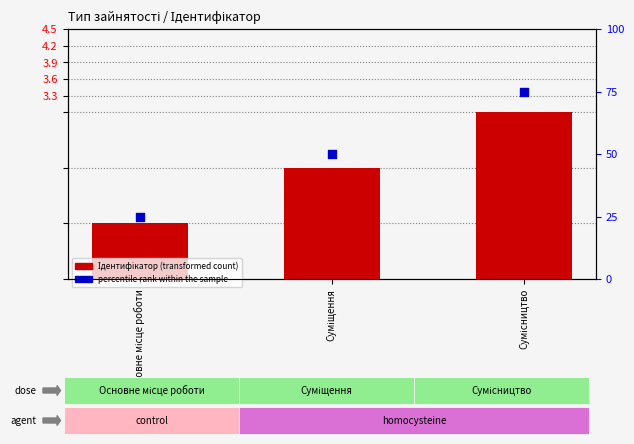

Which series contains the lowest Y value?

Ідентифікатор